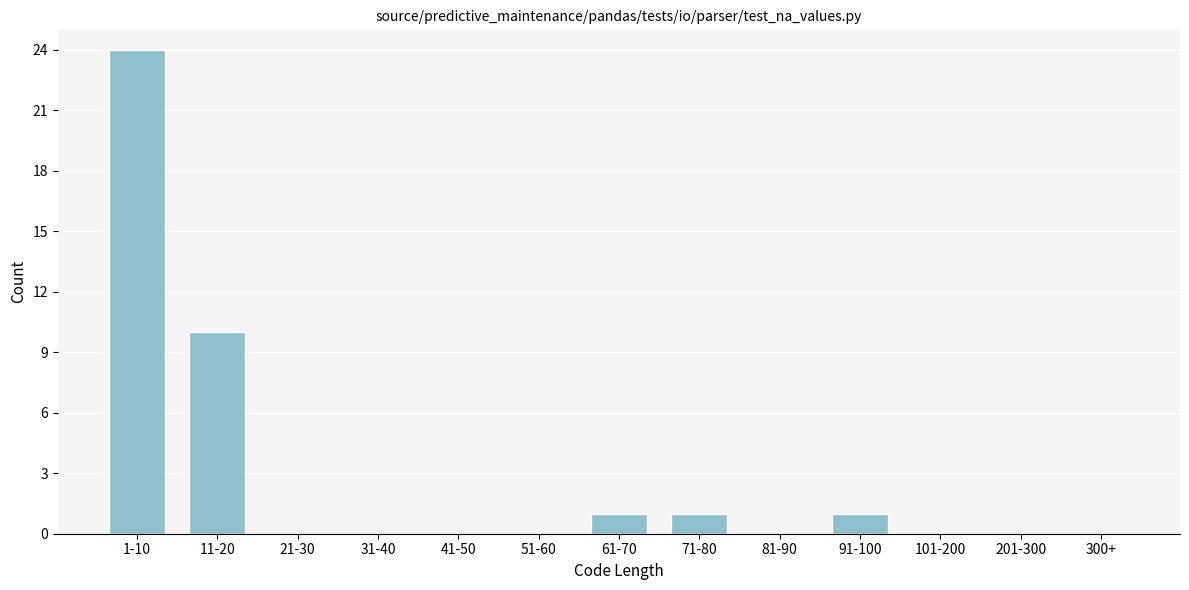

Reading right to left, list all the values displayed in this chart.

300+=0	201-300=0	101-200=0	91-100=1	81-90=0	71-80=1	61-70=1	51-60=0	41-50=0	31-40=0	21-30=0	11-20=10	1-10=24